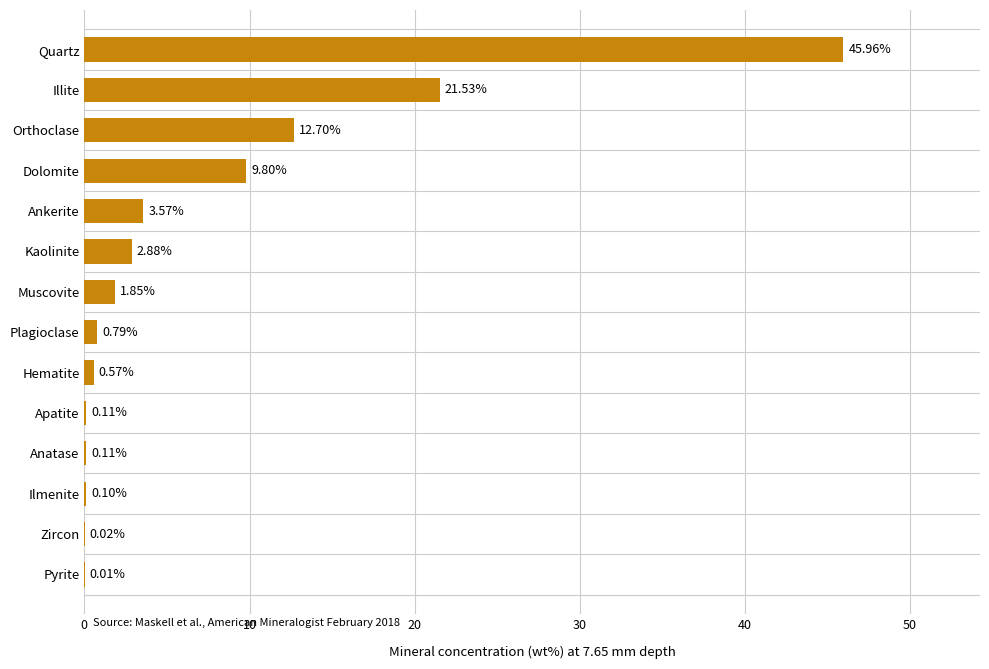

What is the change in value from Anatase to Hematite?

+0.5